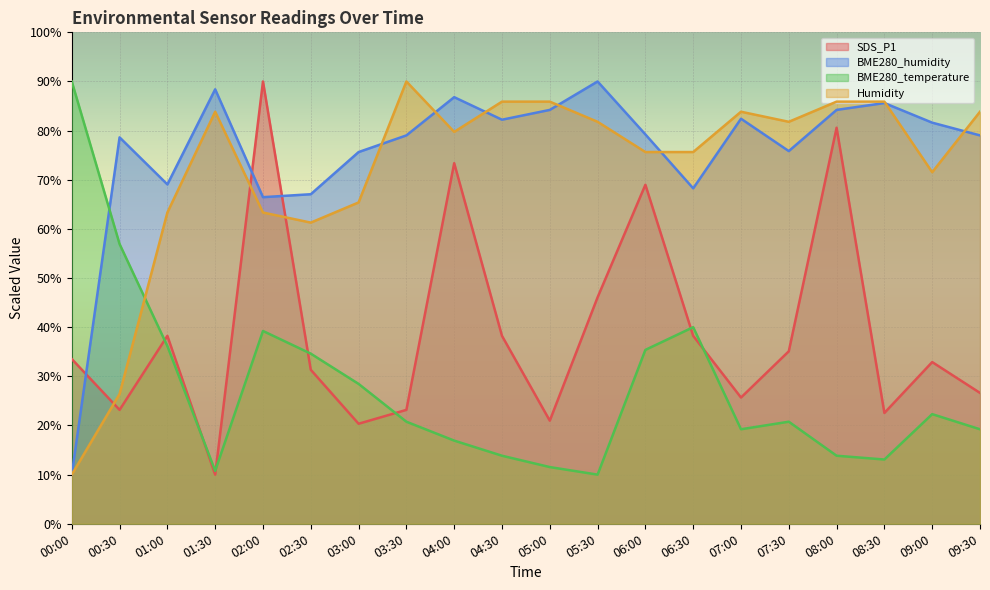

At which category does BME280_temperature reach its first local valley?

01:30